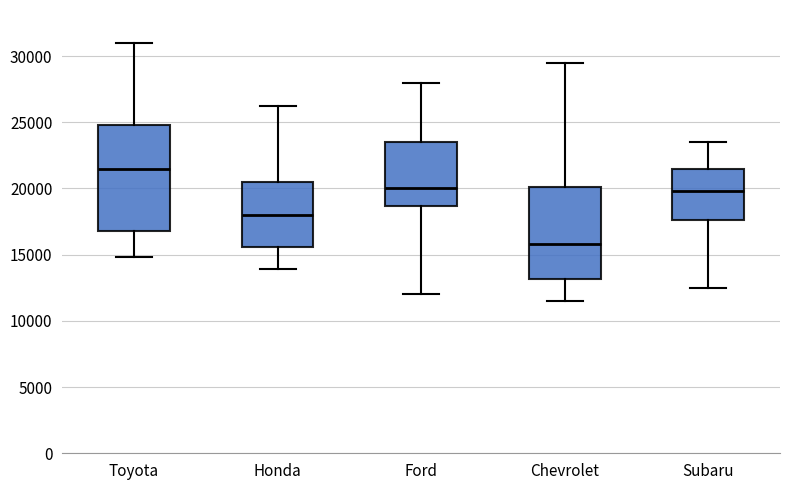

Which box has the lowest median line?

Chevrolet